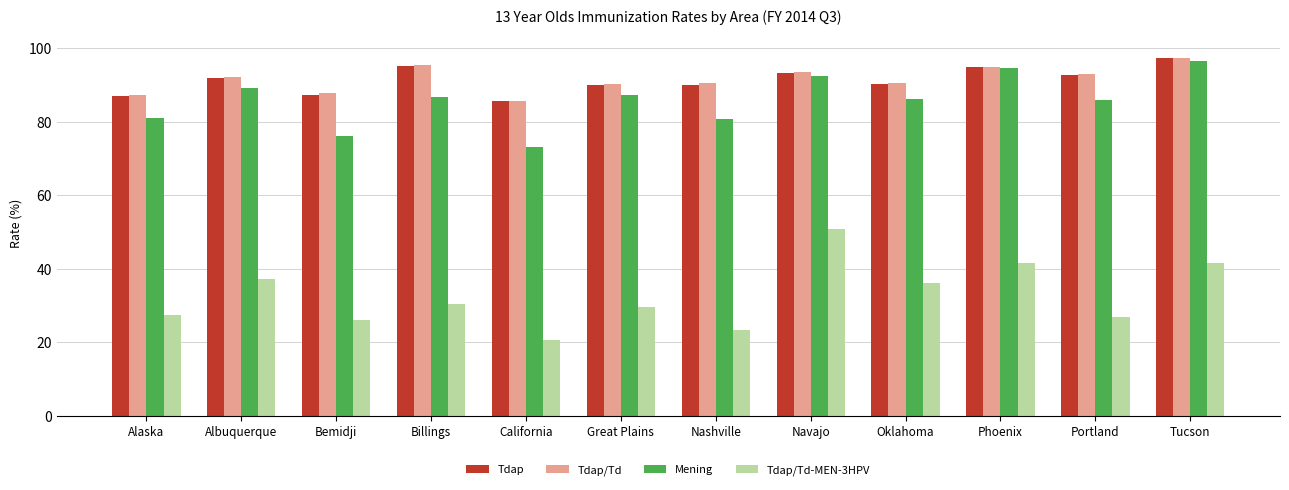

What is the difference between the maximum and minimum values in the Tdap/Td-MEN-3HPV series?

30.2